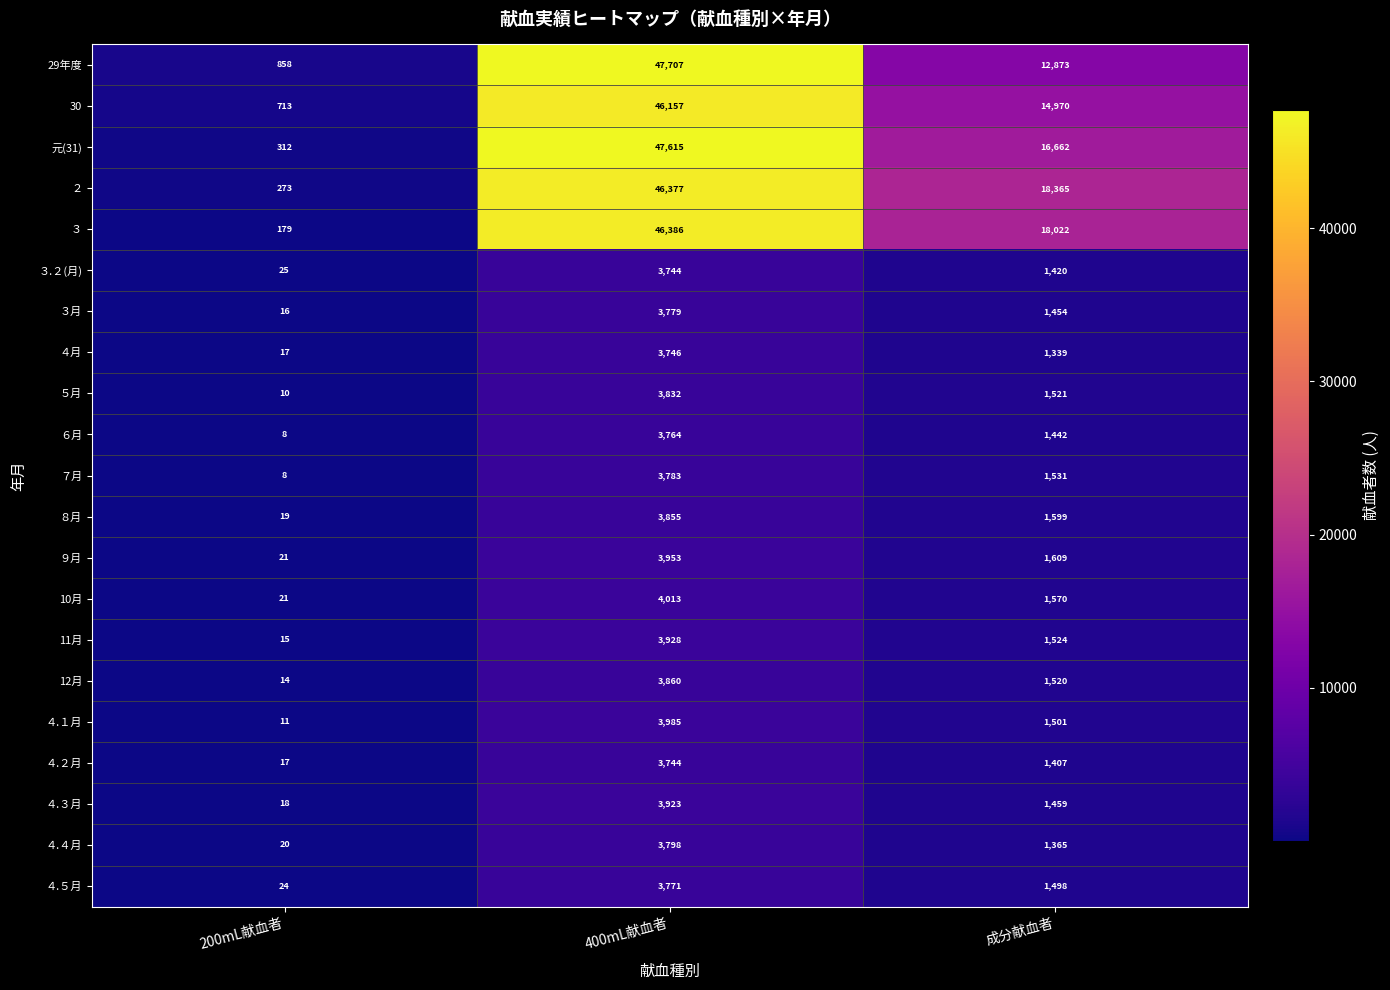

Is the value of ４.４月 at 成分献血者 greater than the value of ３ at 成分献血者?

No